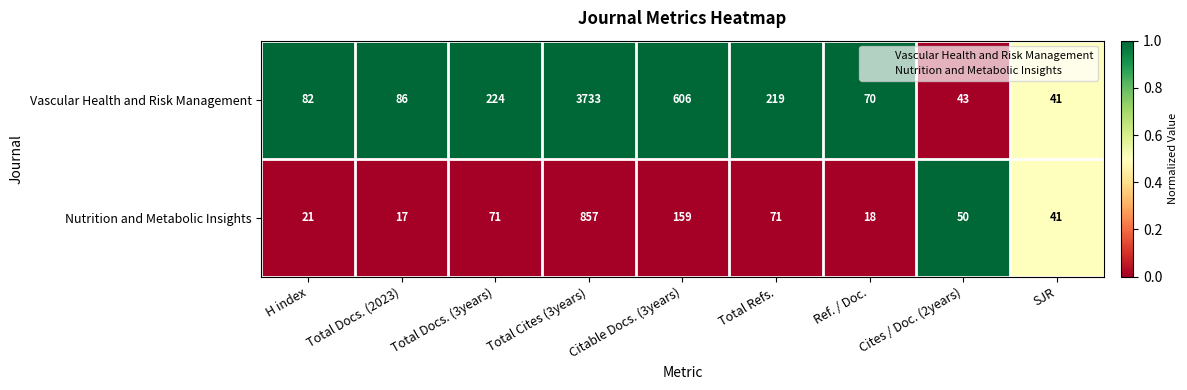

What is the average value of the Nutrition and Metabolic Insights series?

145